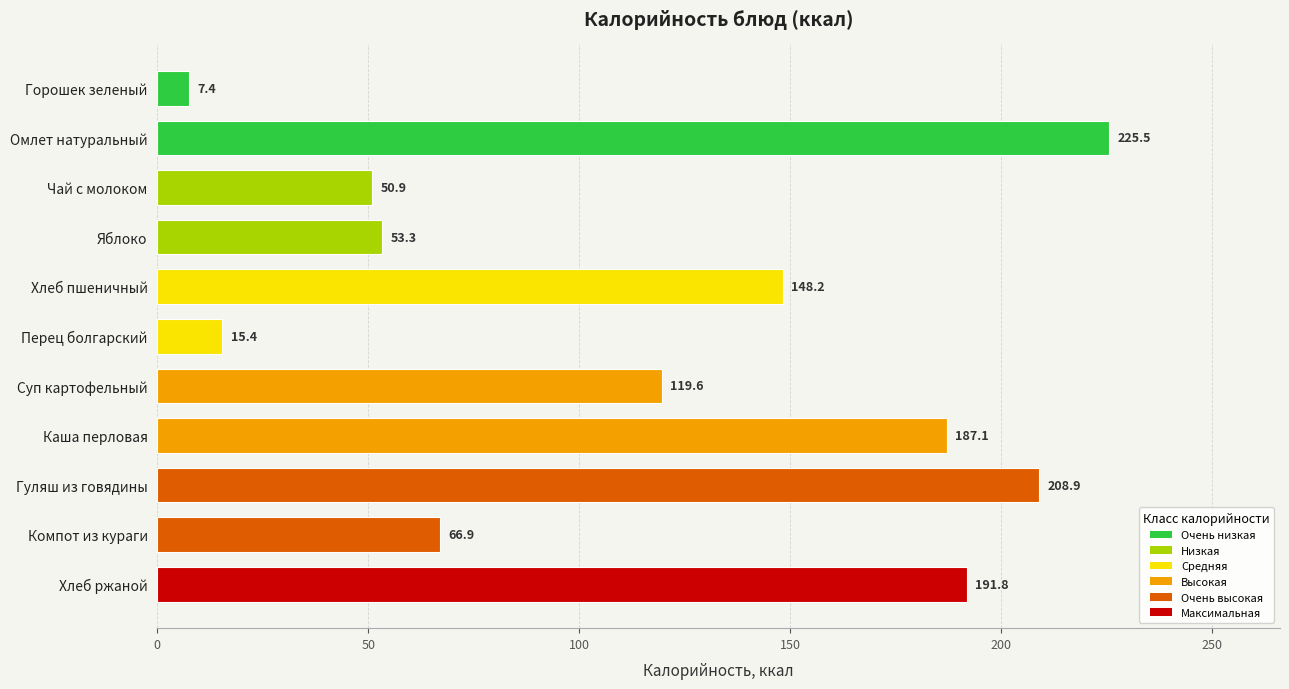

Reading top to bottom, extract all data points from this chart.

7.4	225.5	50.9	53.3	148.2	15.4	119.6	187.1	208.9	66.9	191.8